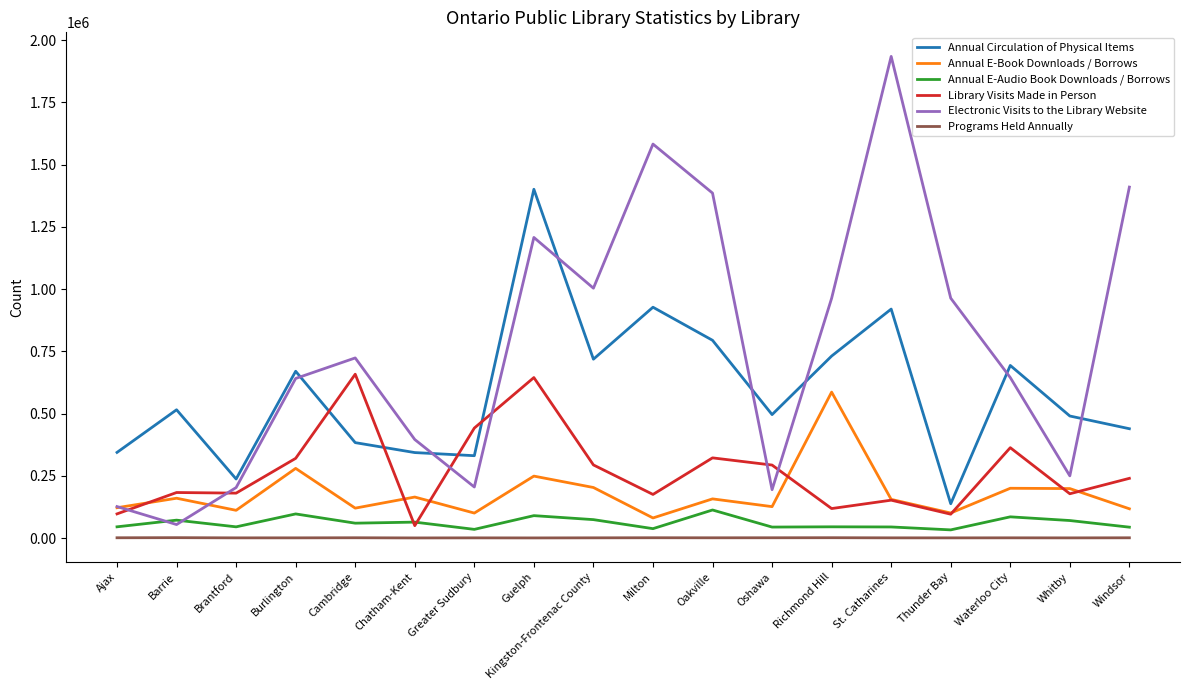

The Library Visits Made in Person series shows 118450 at Richmond Hill. True or false?

True